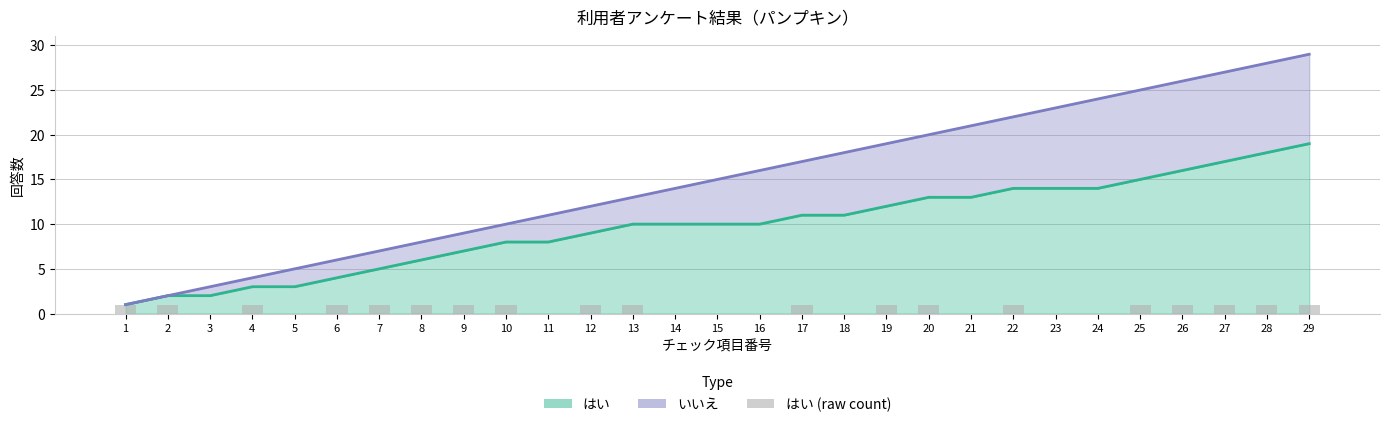

What is the approximate value of いいえ at 6?

6